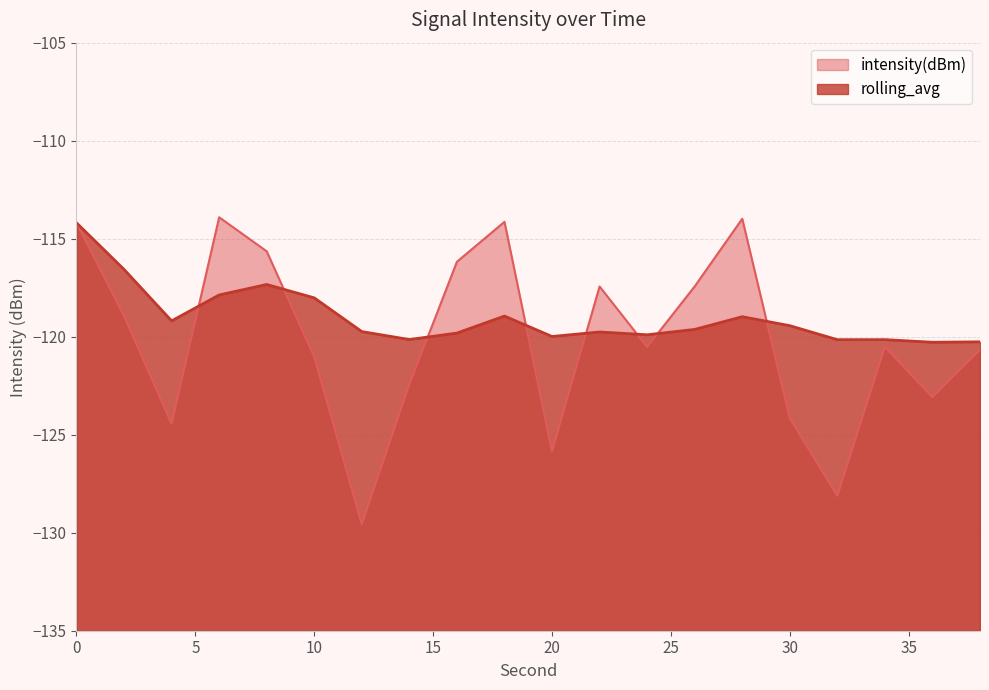

How many interior local valleys does the intensity(dBm) series have?

6